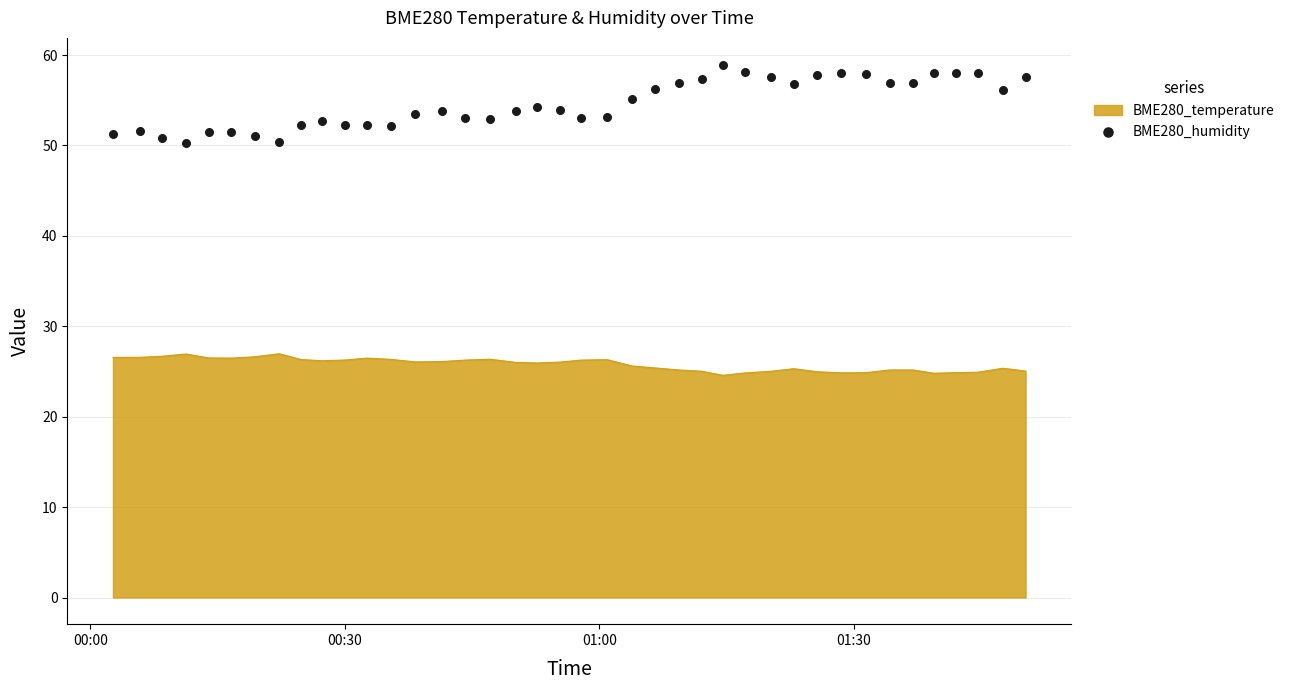

What is the lowest value of the BME280_temperature series?

24.6